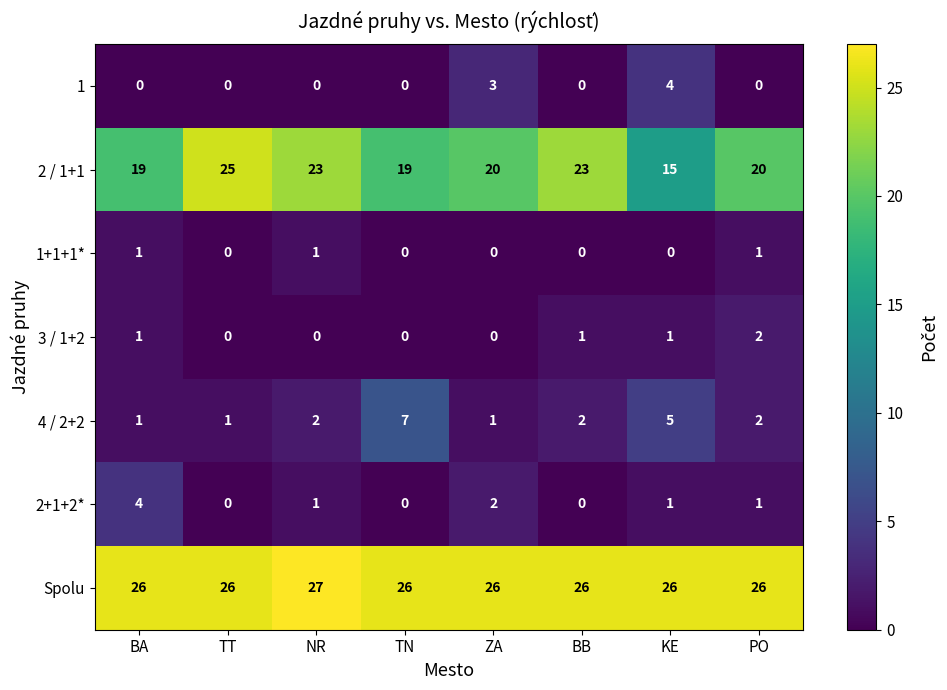

What is the highest value of the Spolu series?

27